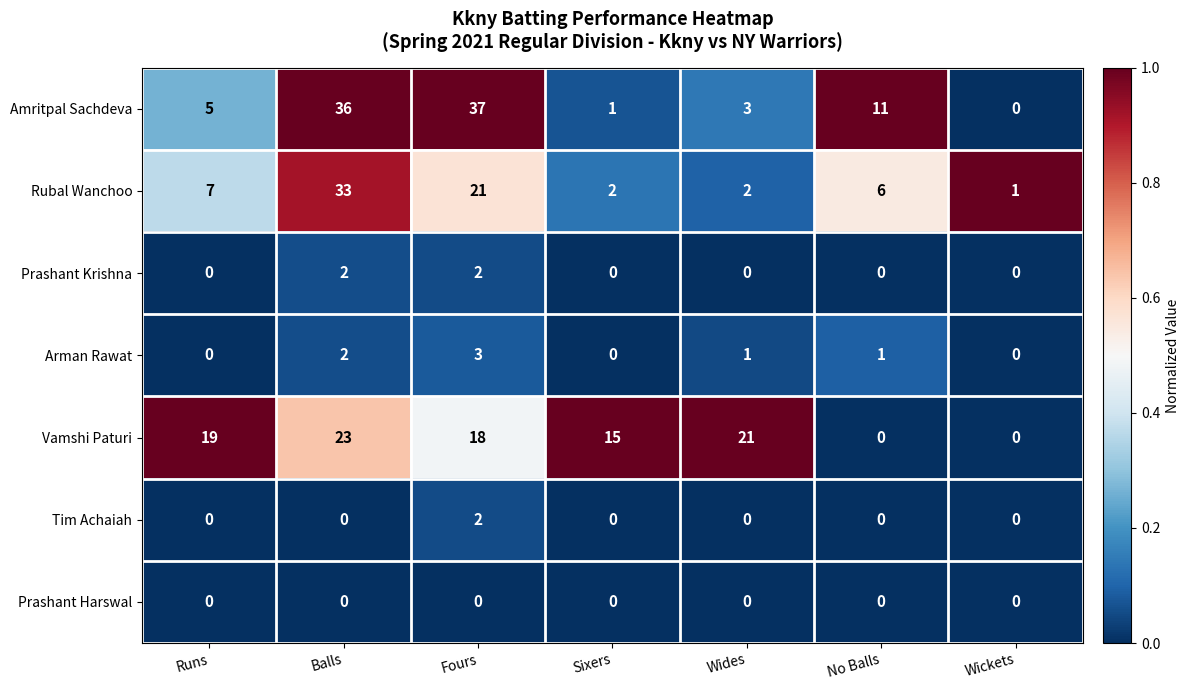

The Amritpal Sachdeva series shows 5 at Runs. True or false?

True